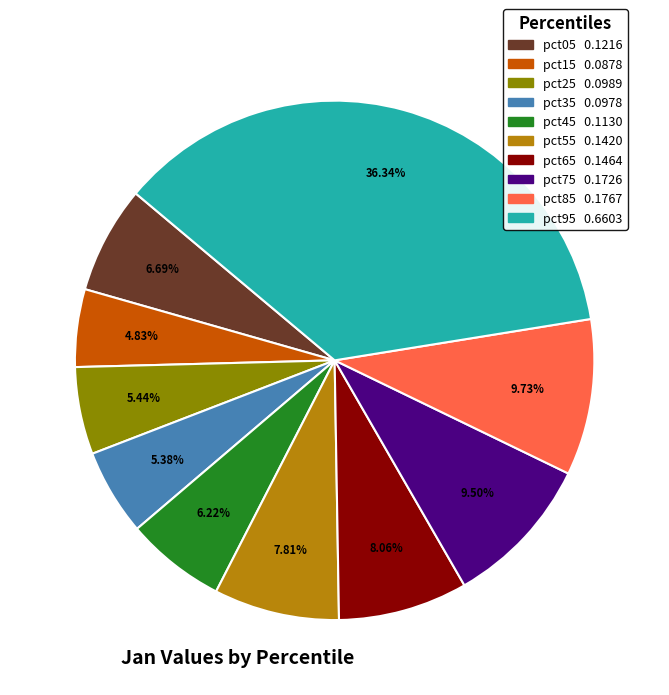

True or false: pct15 accounts for 11% of the total.

False